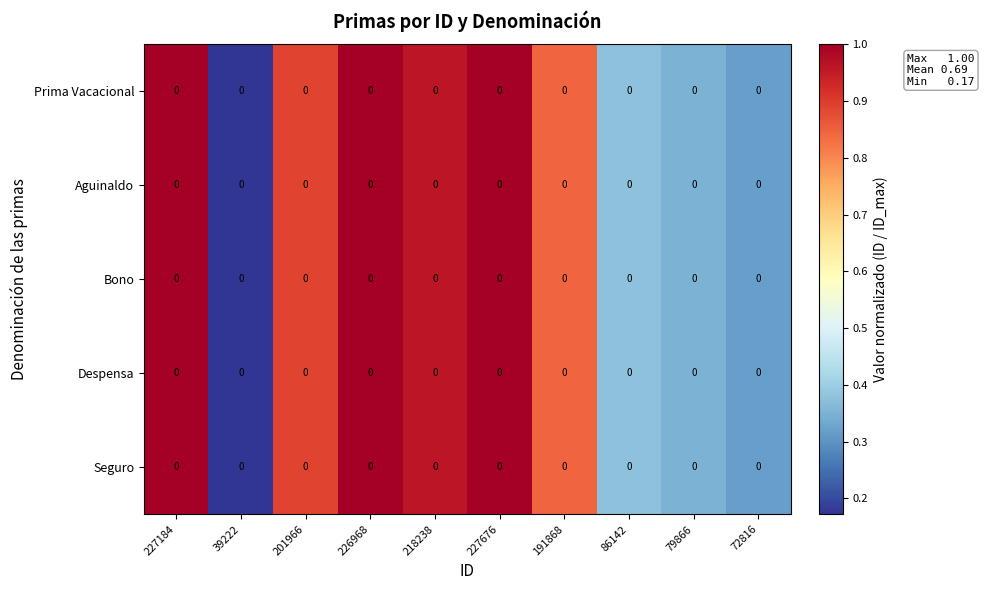

Reading left to right, transcribe all the data shown in this chart.

Prima Vacacional: 227184=0.0	39222=0.0	201966=0.0	226968=0.0	218238=0.0	227676=0.0	191868=0.0	86142=0.0	79866=0.0	72816=0.0
Aguinaldo: 227184=0.0	39222=0.0	201966=0.0	226968=0.0	218238=0.0	227676=0.0	191868=0.0	86142=0.0	79866=0.0	72816=0.0
Bono: 227184=0.0	39222=0.0	201966=0.0	226968=0.0	218238=0.0	227676=0.0	191868=0.0	86142=0.0	79866=0.0	72816=0.0
Despensa: 227184=0.0	39222=0.0	201966=0.0	226968=0.0	218238=0.0	227676=0.0	191868=0.0	86142=0.0	79866=0.0	72816=0.0
Seguro: 227184=0.0	39222=0.0	201966=0.0	226968=0.0	218238=0.0	227676=0.0	191868=0.0	86142=0.0	79866=0.0	72816=0.0